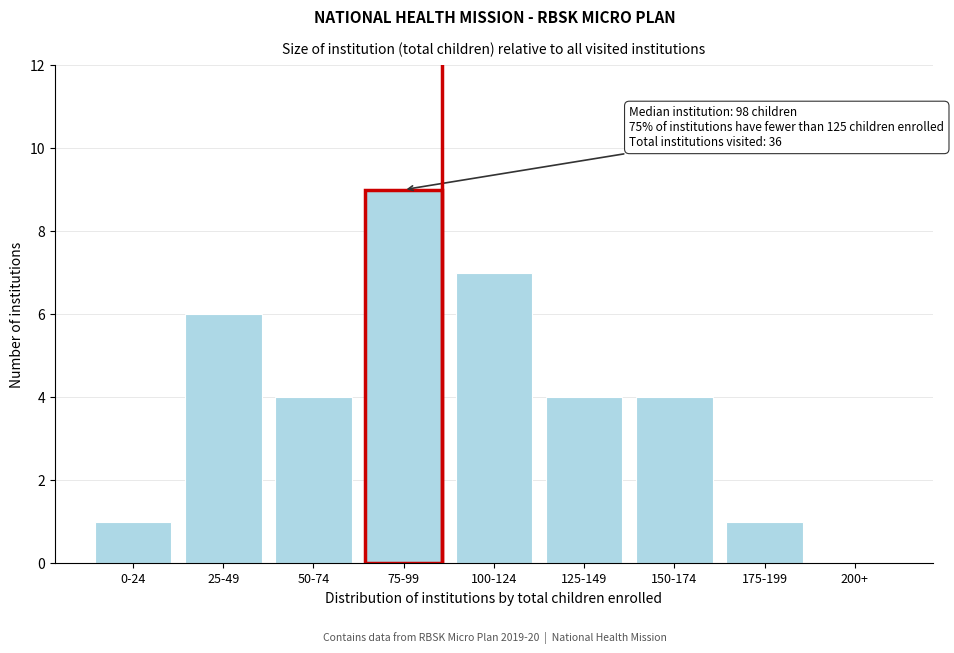

Reading left to right, what are all the values shown in this chart?

0-24=1	25-49=6	50-74=4	75-99=9	100-124=7	125-149=4	150-174=4	175-199=1	200+=0